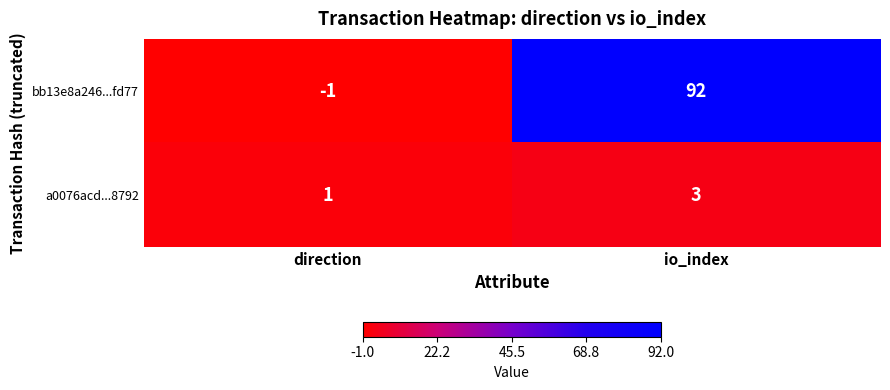

Reading left to right, list all the values displayed in this chart.

bb13e8a246...fd77: direction=-1	io_index=92
a0076acd...8792: direction=1	io_index=3